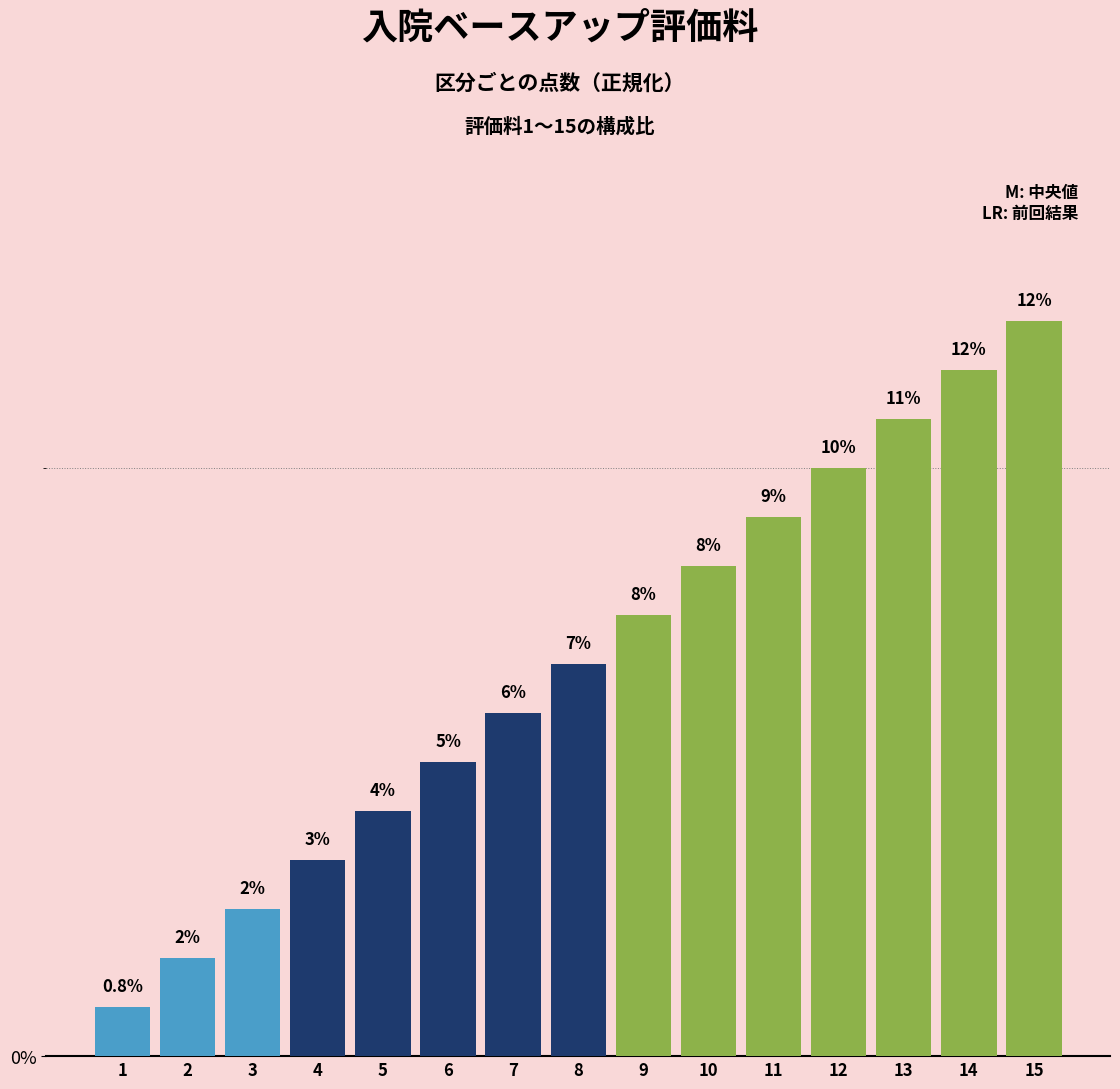

At which category does the chart reach its peak across all series?

15